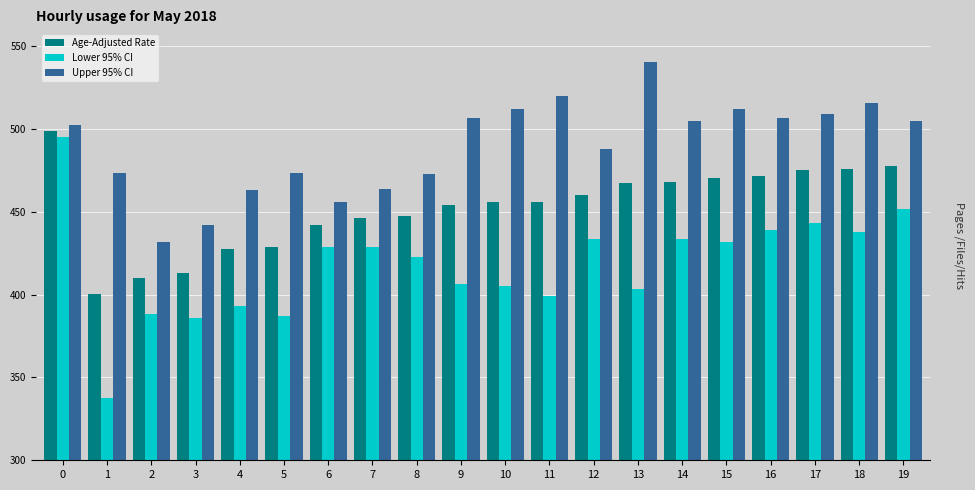

Which series has the largest total across all categories?

Upper 95% CI